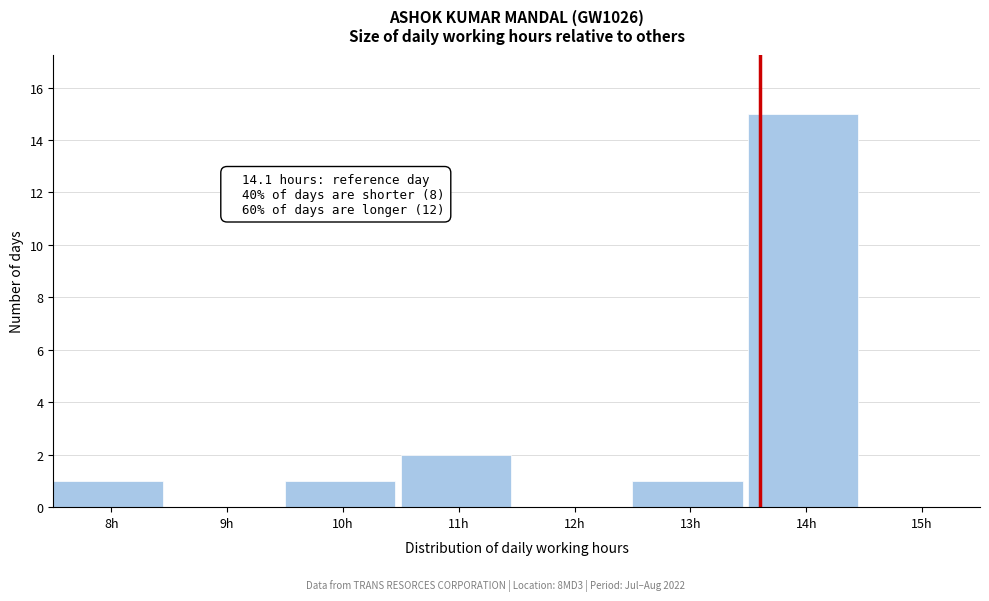

Reading left to right, list all the values displayed in this chart.

8h=1	9h=0	10h=1	11h=2	12h=0	13h=1	14h=15	15h=0